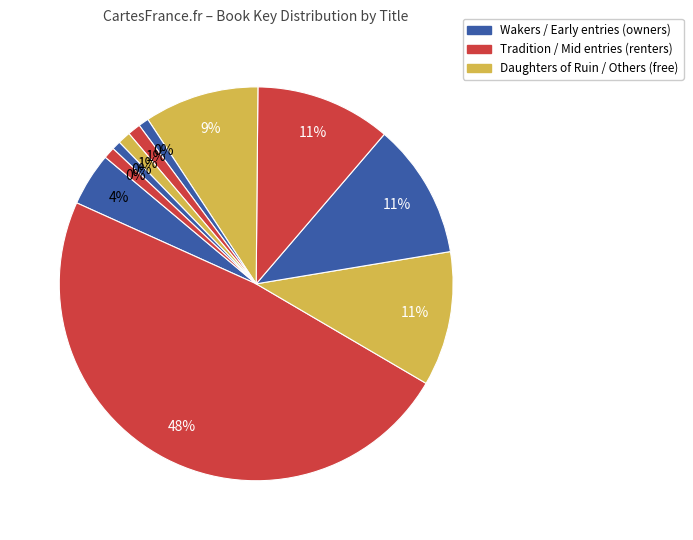

What percentage is NOT represented by Tradition?

51.7%